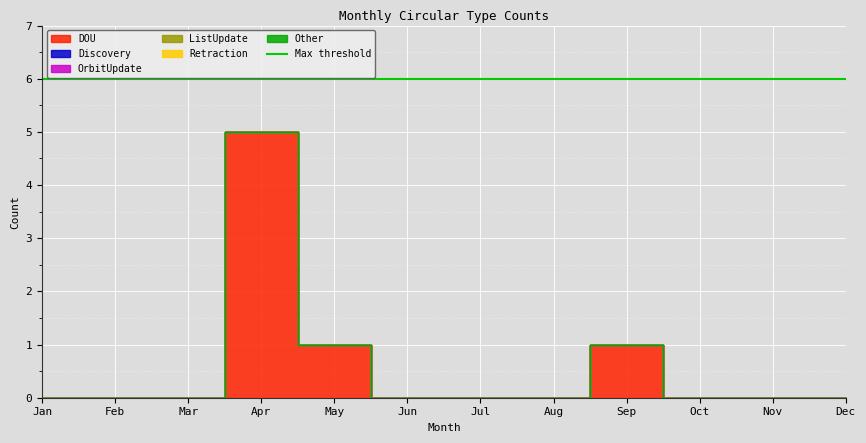

Reading right to left, extract all data points from this chart.

DOU: Dec=0	Nov=0	Oct=0	Sep=1	Aug=0	Jul=0	Jun=0	May=1	Apr=5	Mar=0	Feb=0	Jan=0
Discovery: Dec=0	Nov=0	Oct=0	Sep=0	Aug=0	Jul=0	Jun=0	May=0	Apr=0	Mar=0	Feb=0	Jan=0
OrbitUpdate: Dec=0	Nov=0	Oct=0	Sep=0	Aug=0	Jul=0	Jun=0	May=0	Apr=0	Mar=0	Feb=0	Jan=0
ListUpdate: Dec=0	Nov=0	Oct=0	Sep=0	Aug=0	Jul=0	Jun=0	May=0	Apr=0	Mar=0	Feb=0	Jan=0
Retraction: Dec=0	Nov=0	Oct=0	Sep=0	Aug=0	Jul=0	Jun=0	May=0	Apr=0	Mar=0	Feb=0	Jan=0
Other: Dec=0	Nov=0	Oct=0	Sep=0	Aug=0	Jul=0	Jun=0	May=0	Apr=0	Mar=0	Feb=0	Jan=0